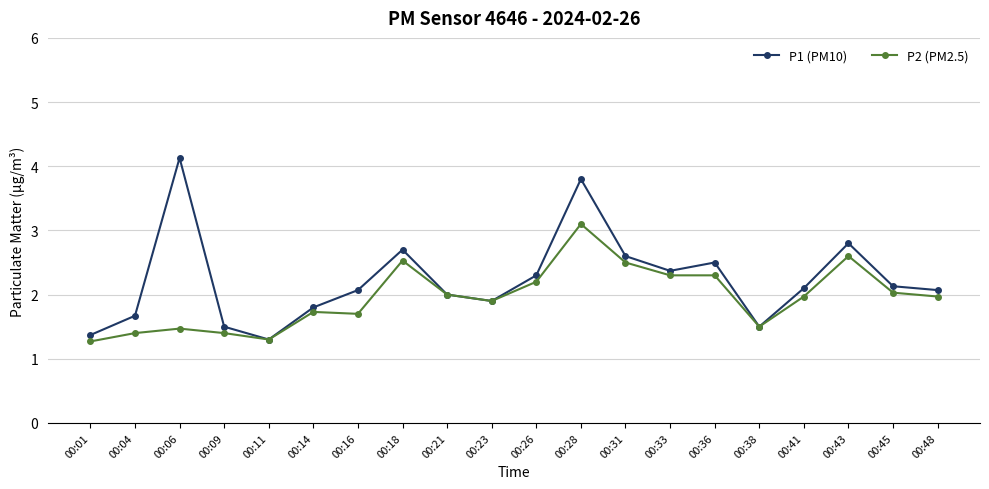

List the series in order of their overall mean, highest first.

P1 (PM10), P2 (PM2.5)